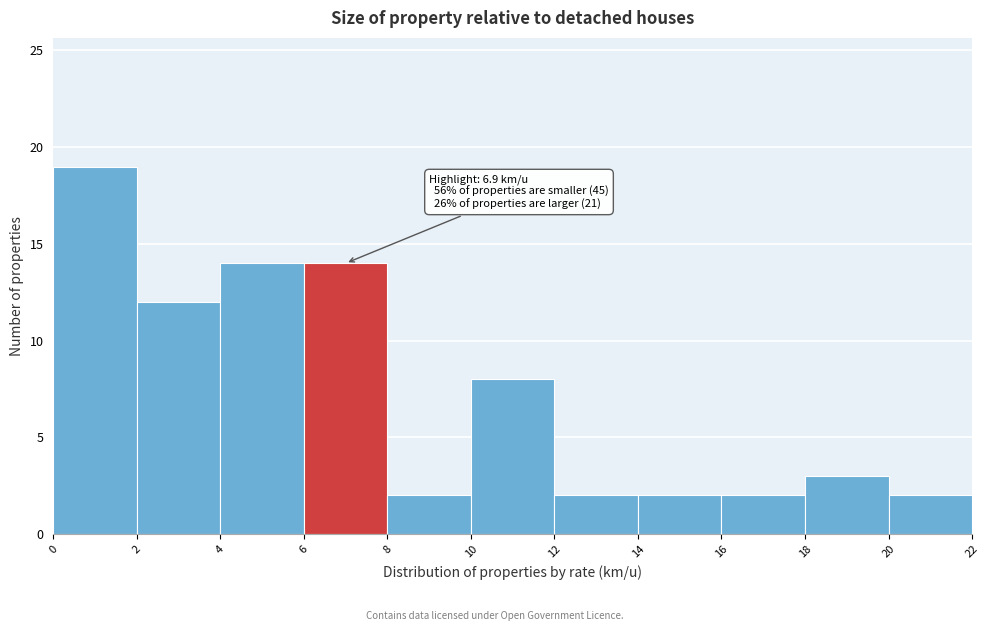

Over which range of the x-axis is the bar tallest?

0 to 2